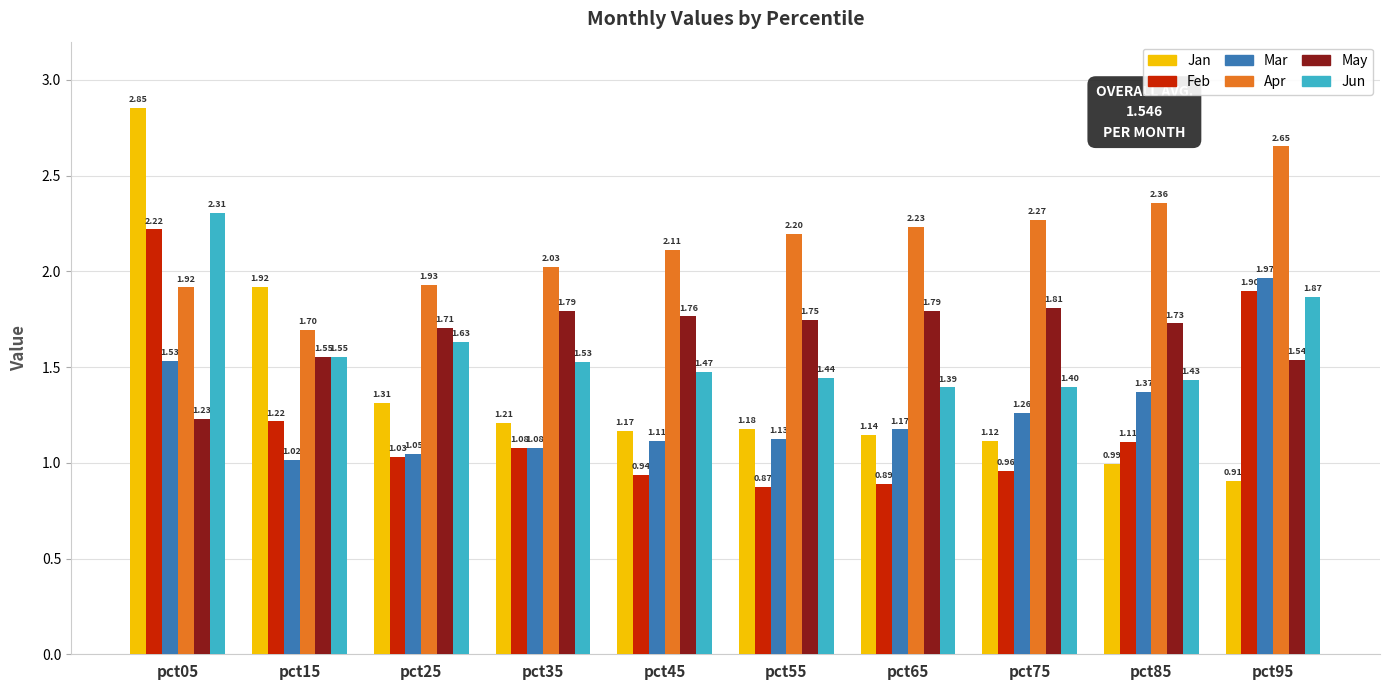

What is the minimum value for Apr?

1.7